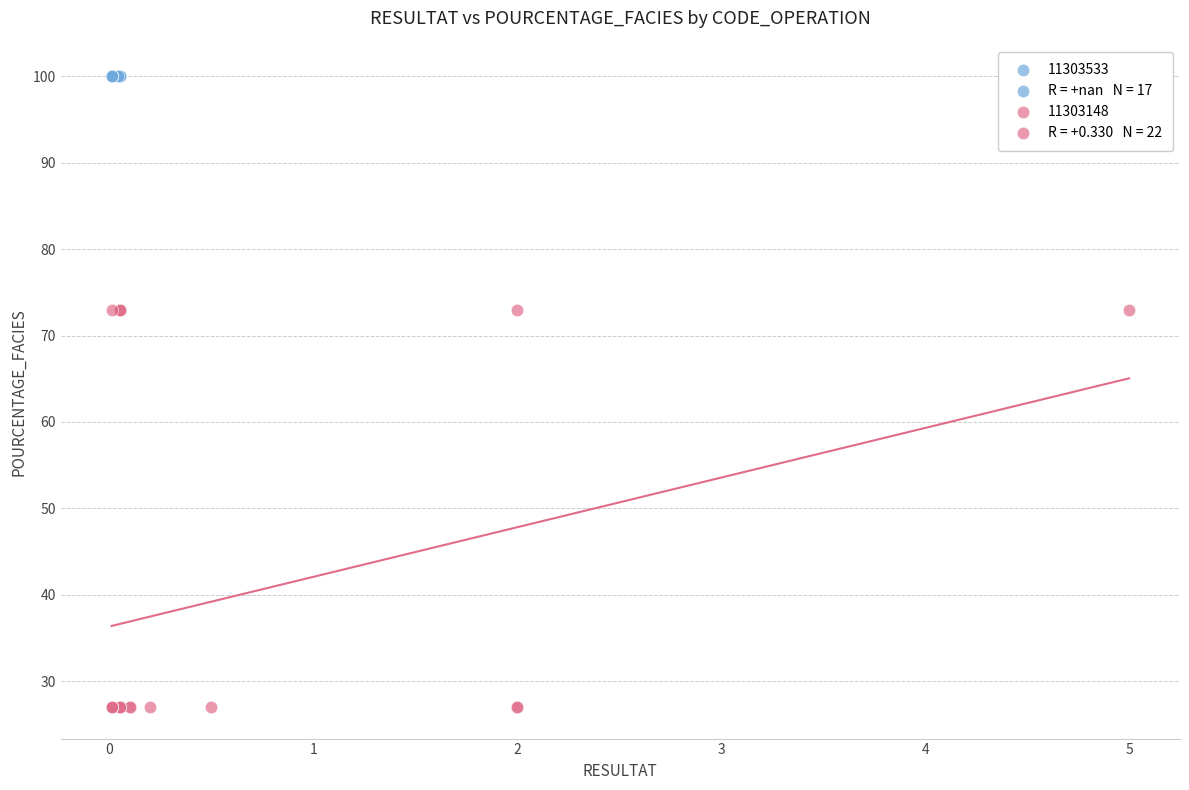

Which series contains the lowest Y value?

11303148